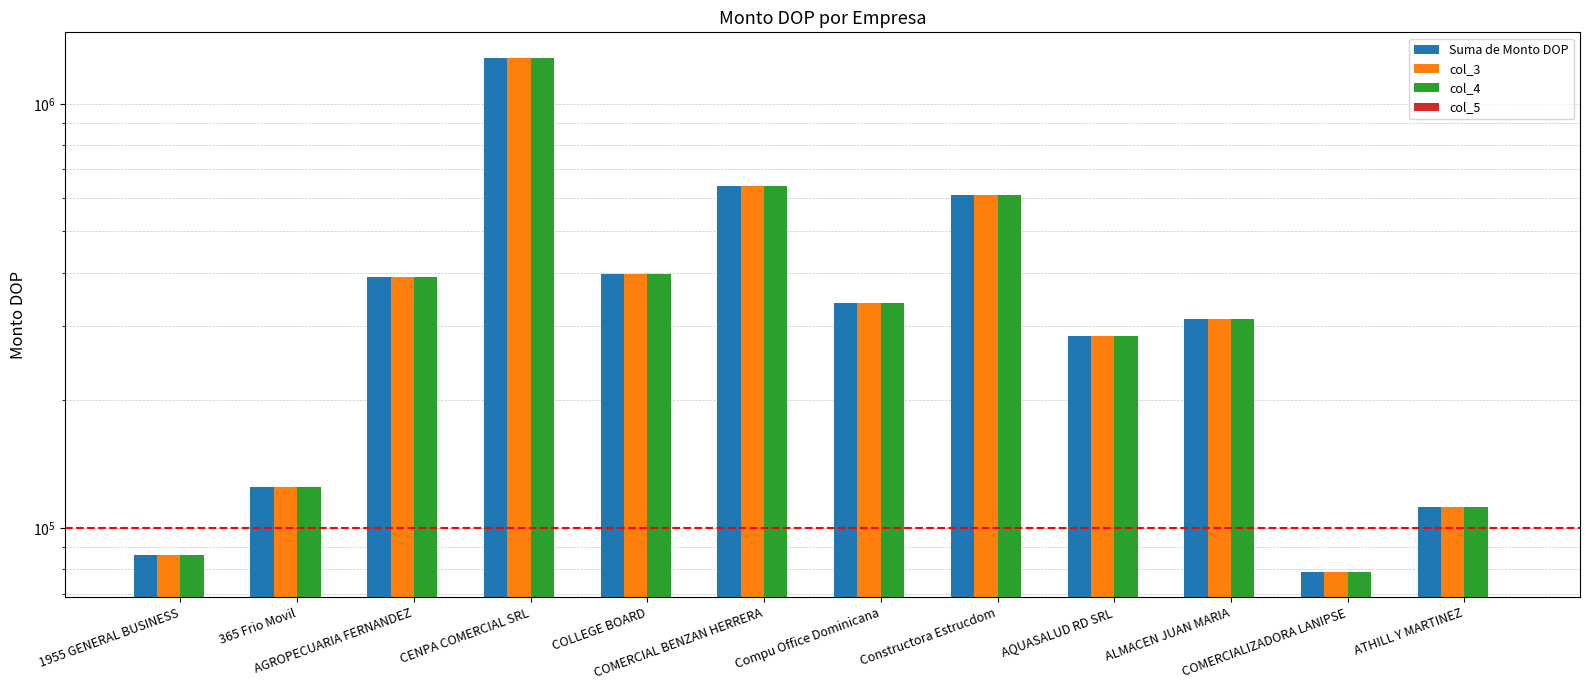

The col_4 series shows 523387.3 at ALMACEN JUAN MARIA. True or false?

False